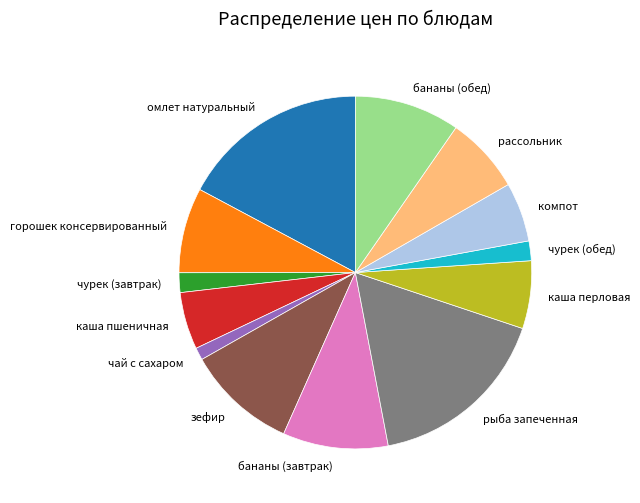

Does any single category account for the majority?

No